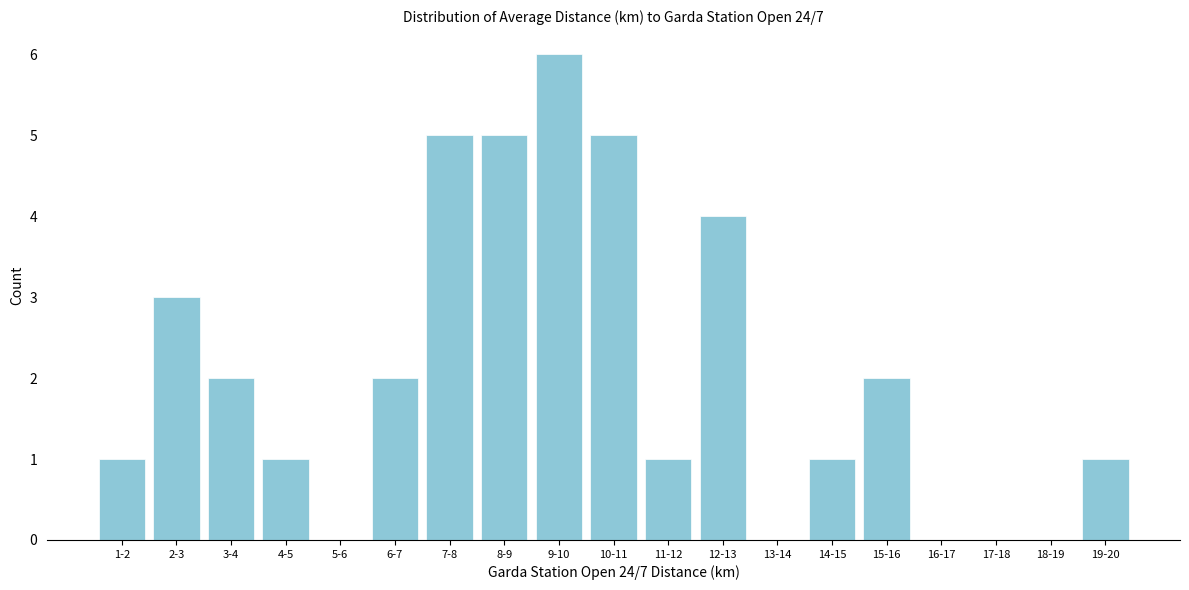

Reading right to left, extract all data points from this chart.

19-20=1	18-19=0	17-18=0	16-17=0	15-16=2	14-15=1	13-14=0	12-13=4	11-12=1	10-11=5	9-10=6	8-9=5	7-8=5	6-7=2	5-6=0	4-5=1	3-4=2	2-3=3	1-2=1